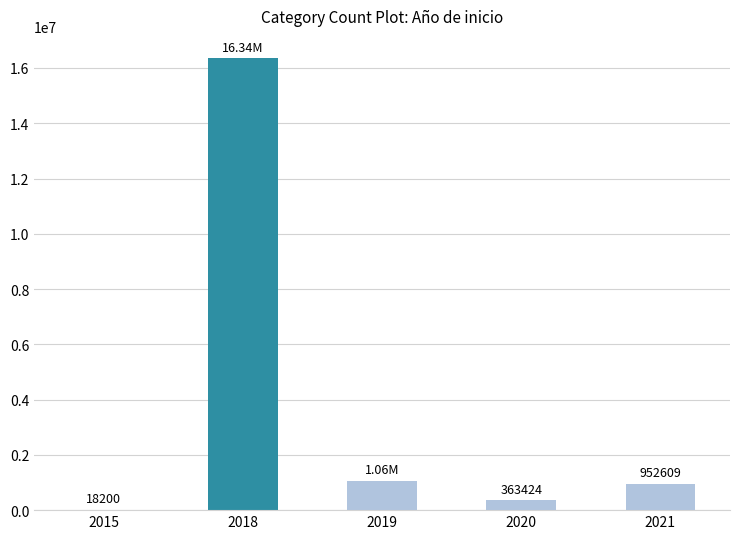

Count the number of data series in this chart.

1